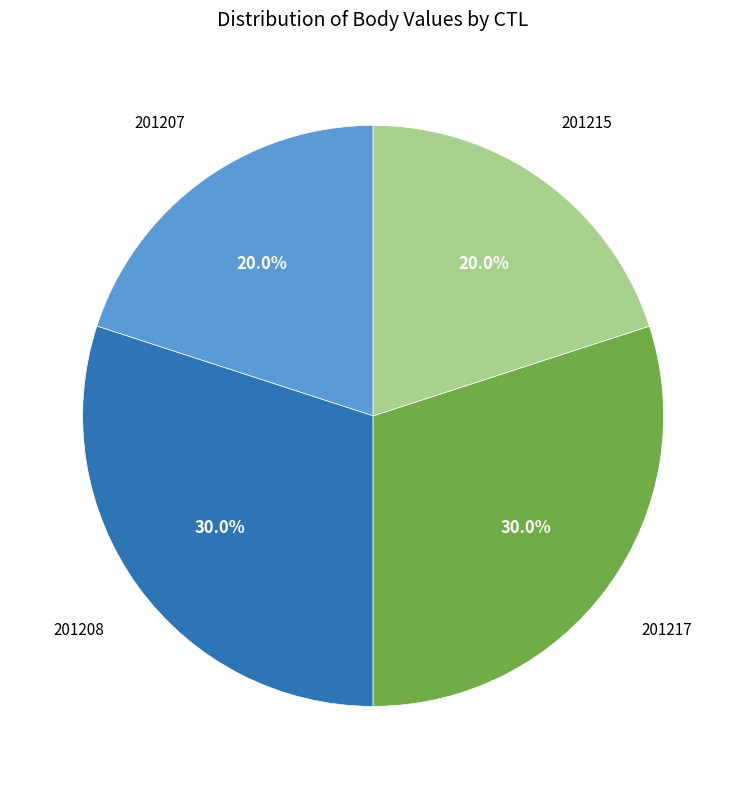

Does any single category account for the majority?

No